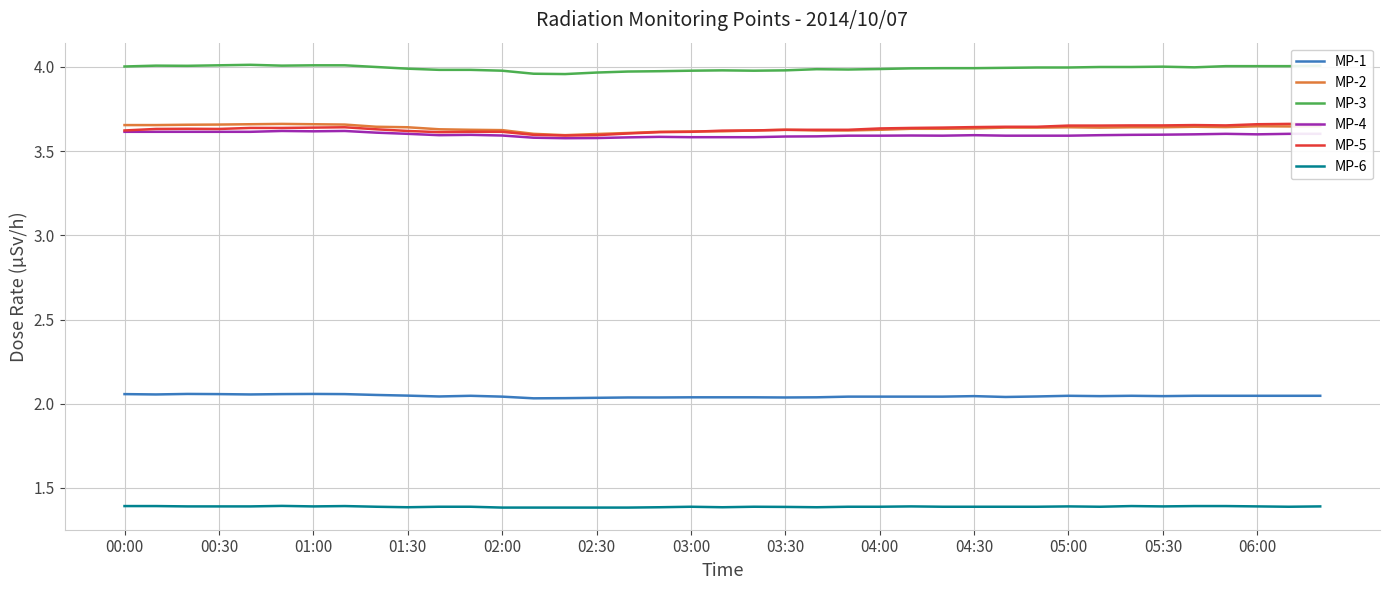

List the series in order of their peak value, lowest first.

MP-6, MP-1, MP-4, MP-2, MP-5, MP-3